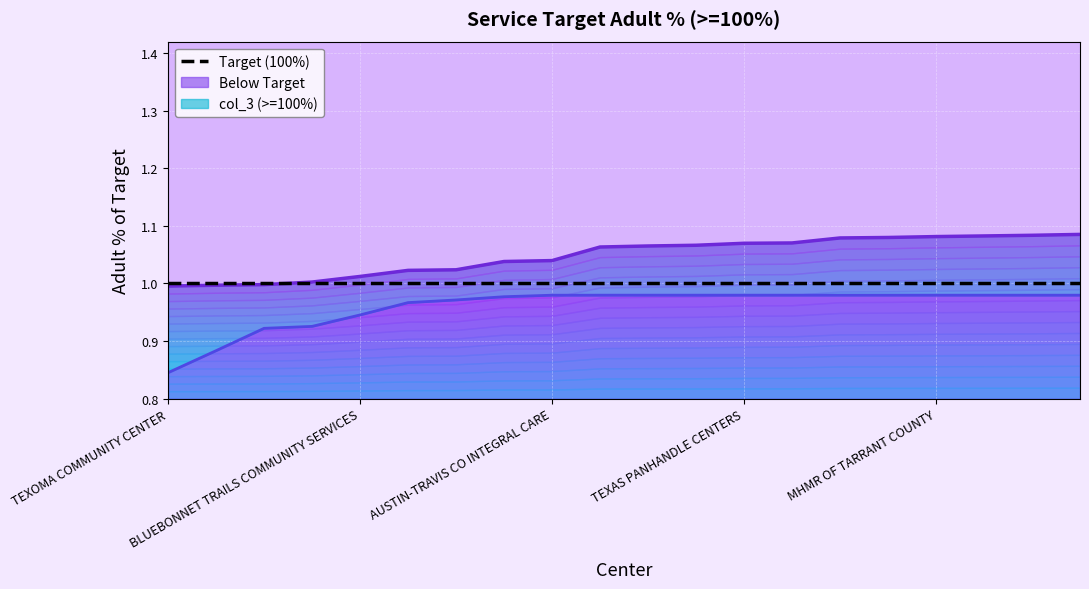

Is the value of col_3 (>=100%) at ACCESS greater than the value of Below Target at BORDER REGION BEHAVIORAL HEALTH CENTER?

Yes